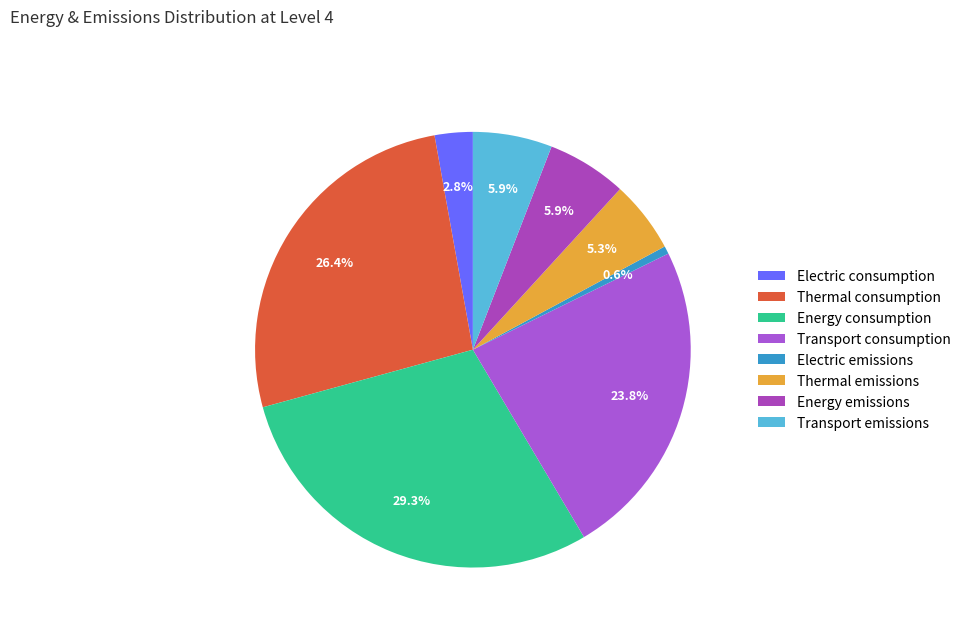

How many slices are in this pie chart?

8